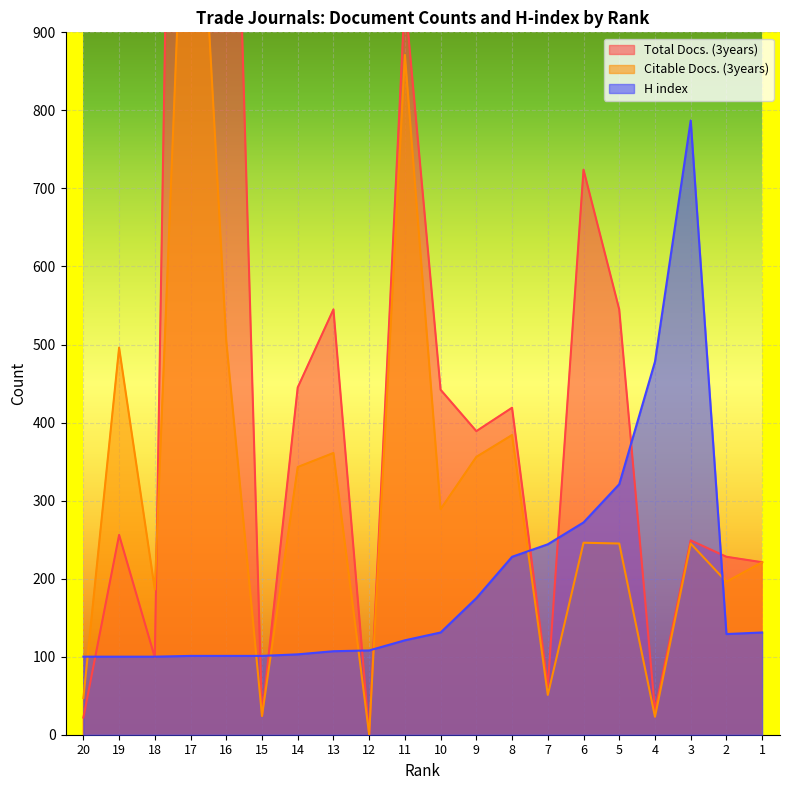

Which label corresponds to the smallest value in the chart?

12